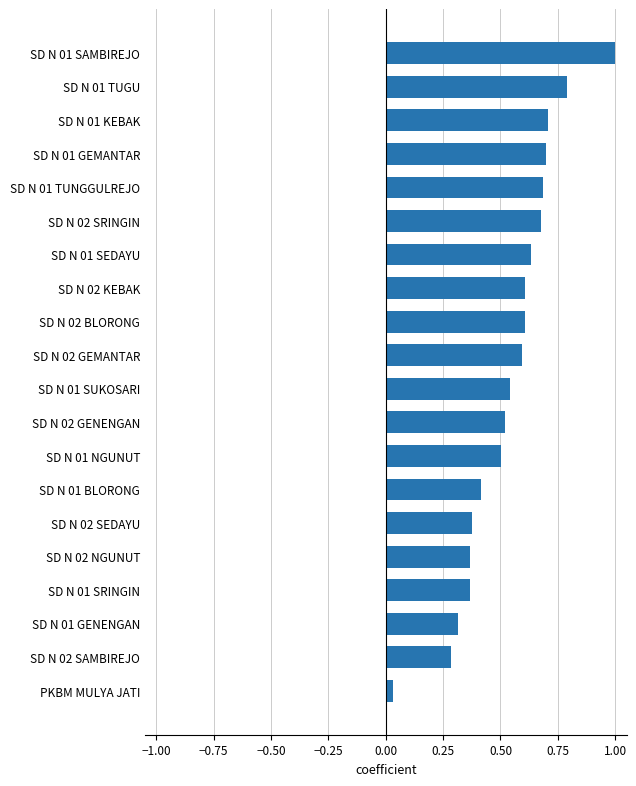

What is the sum of the values at SD N 01 KEBAK and SD N 01 NGUNUT?

1.2